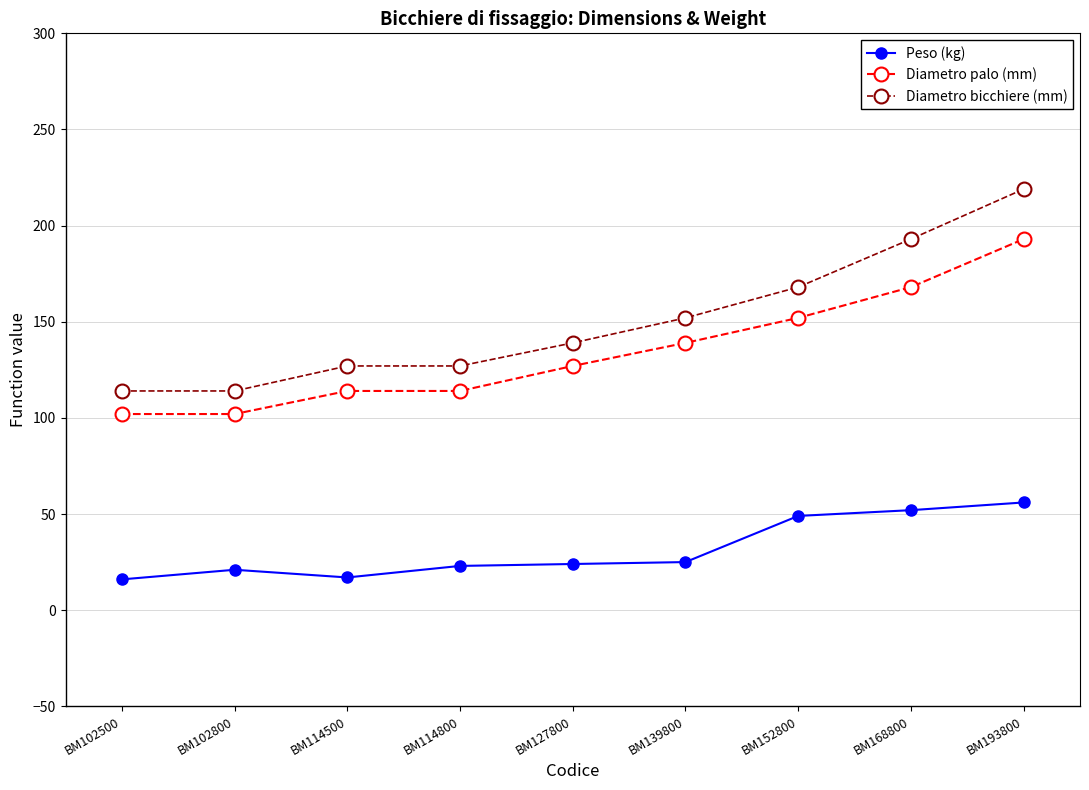

True or false: Diametro bicchiere (mm) has more than 1 interior local peaks.

False